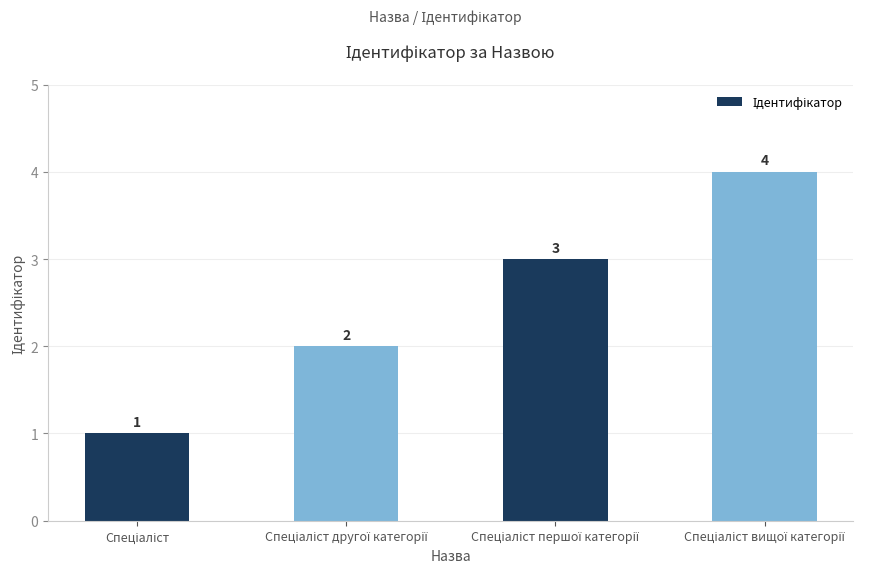

How many values are between 2 and 4?

3